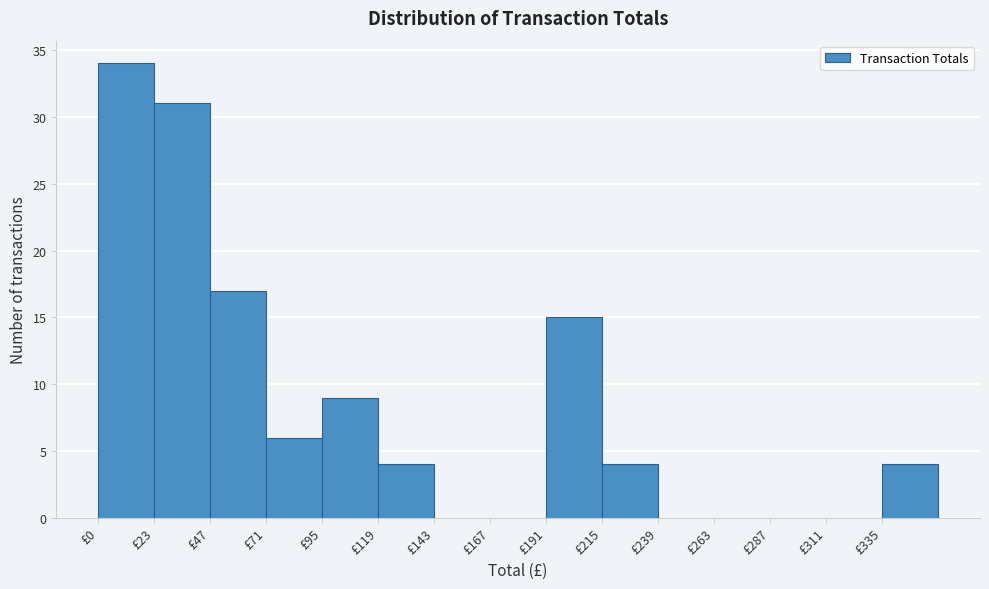

Which range on the x-axis has the tallest bar?

0 to 25